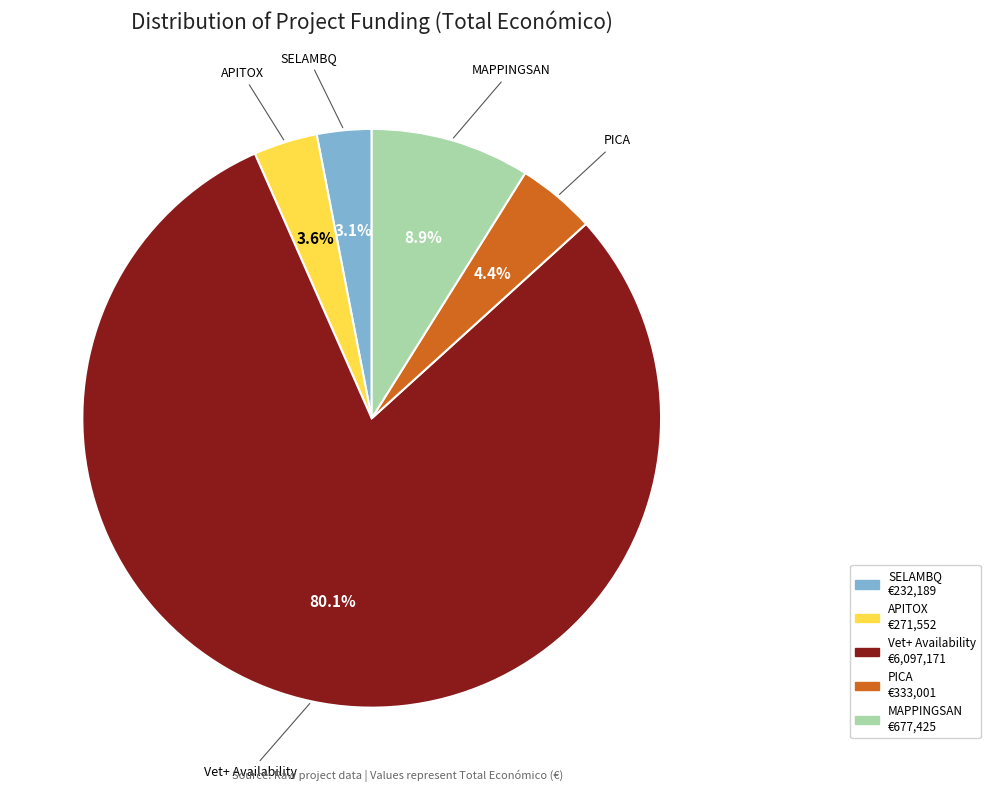

Is there any slice that represents more than half of the pie?

Yes